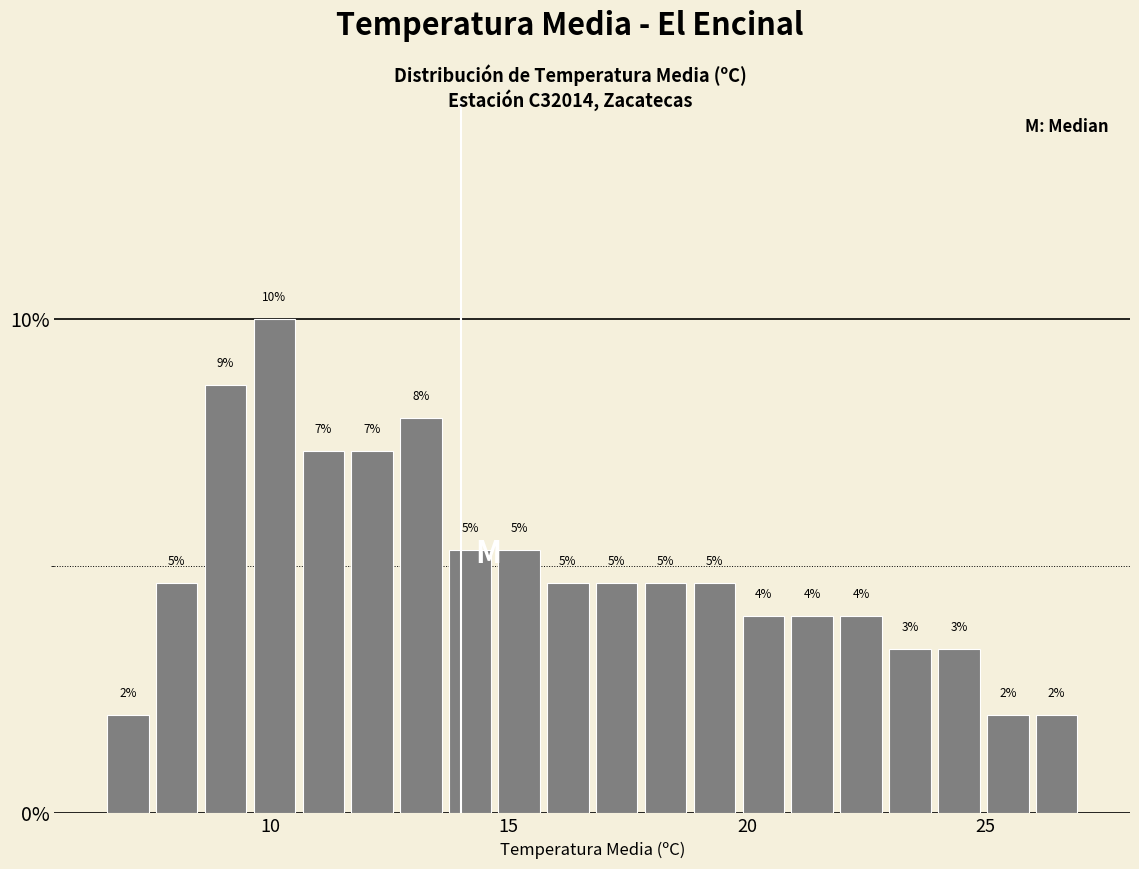

Around what value on the x-axis is the tallest bar? Give the approximate position of its centre, as read against the axis.

10.0